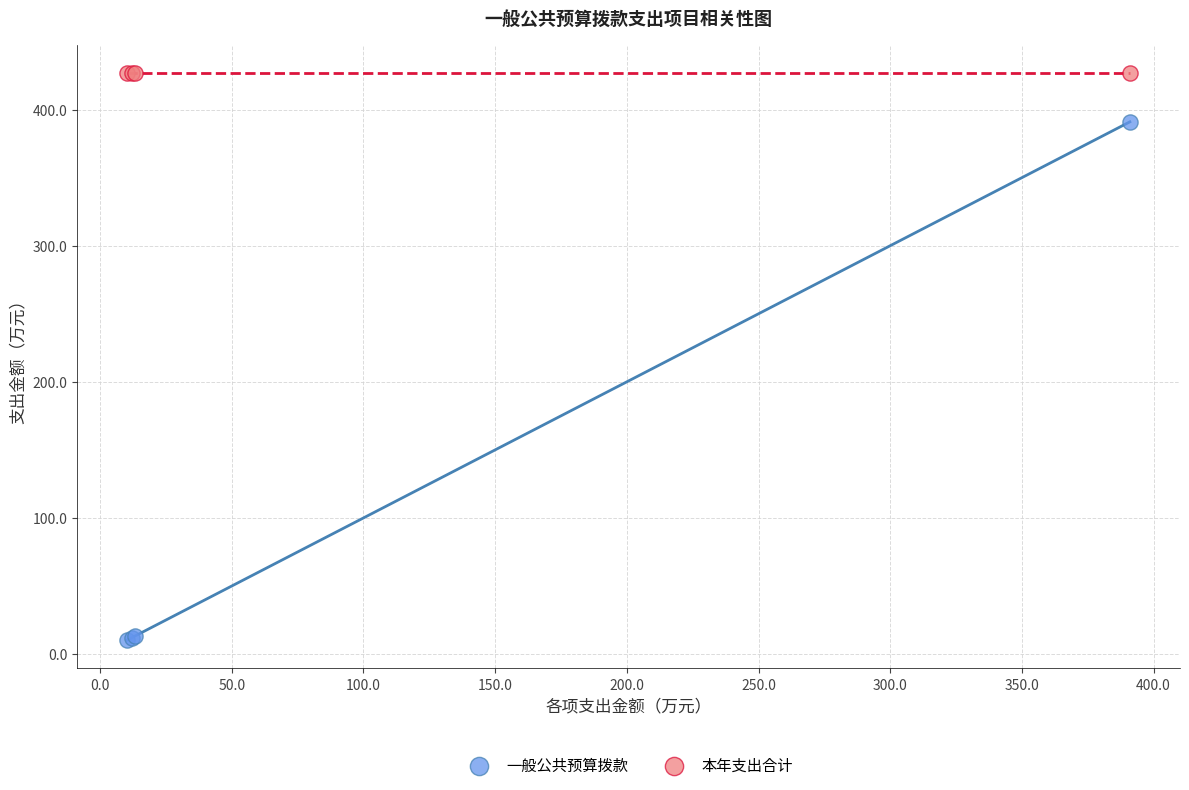

Which series contains the lowest Y value?

一般公共预算拨款